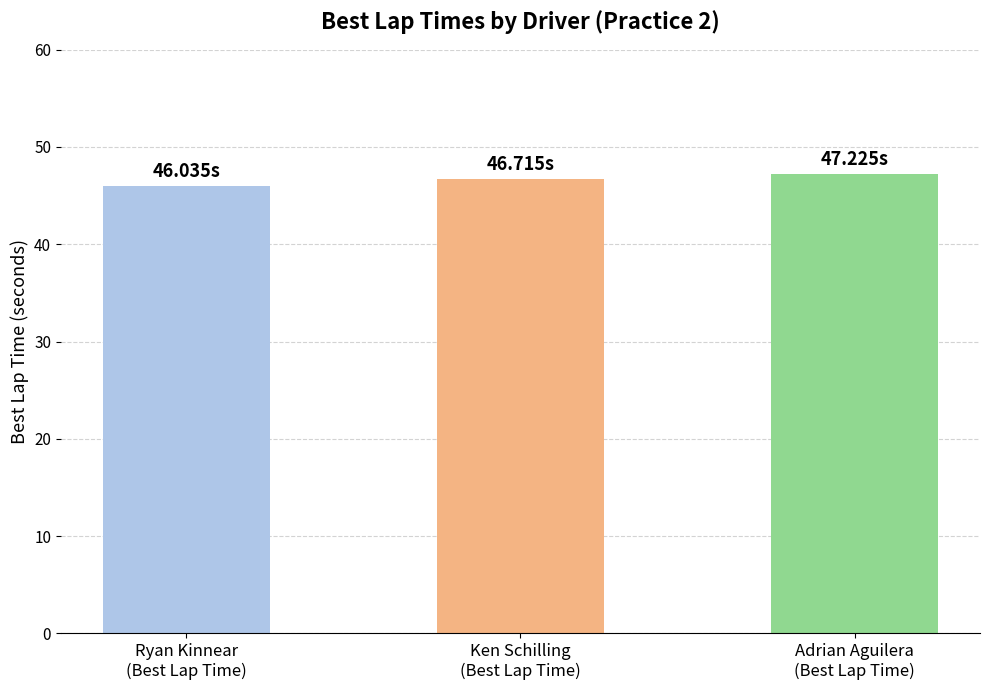

Rank the categories by value from lowest to highest.

Ryan Kinnear
(Best Lap Time), Ken Schilling
(Best Lap Time), Adrian Aguilera
(Best Lap Time)